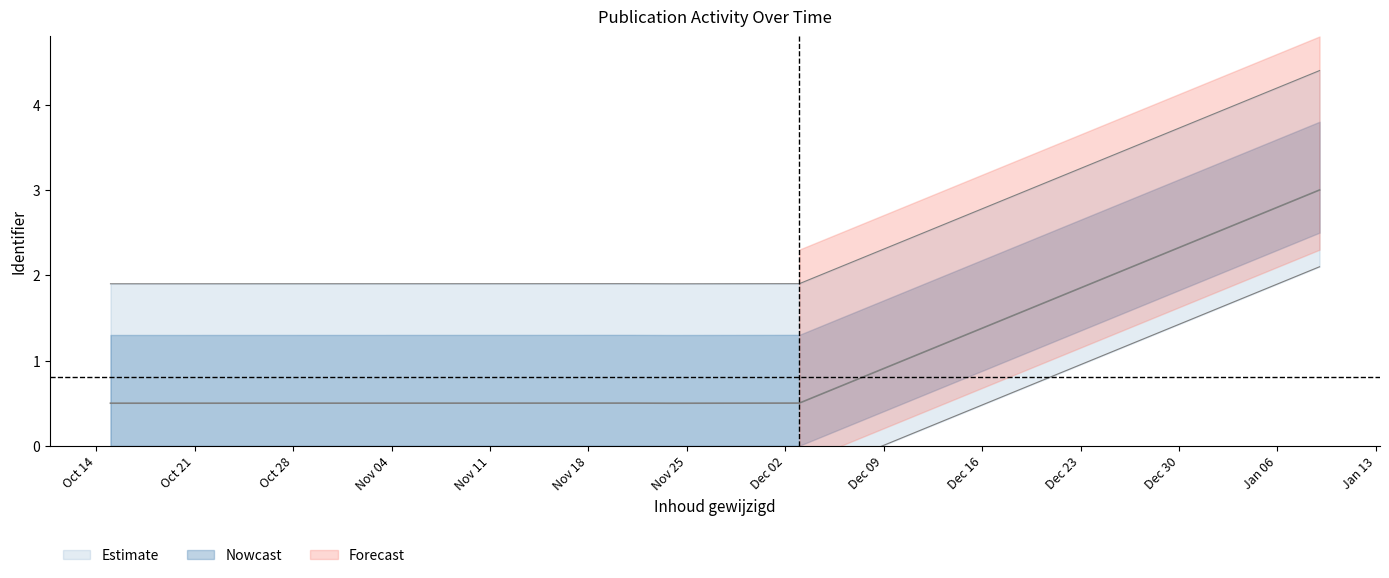

What is the label of the 4th point from the left?

2019-11-10